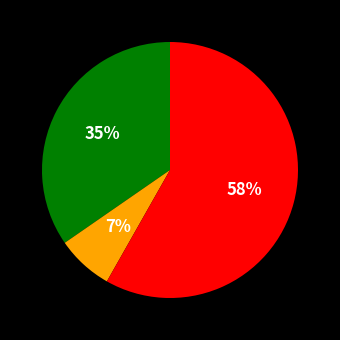

To the nearest percent, what is the average slice percentage?

33%